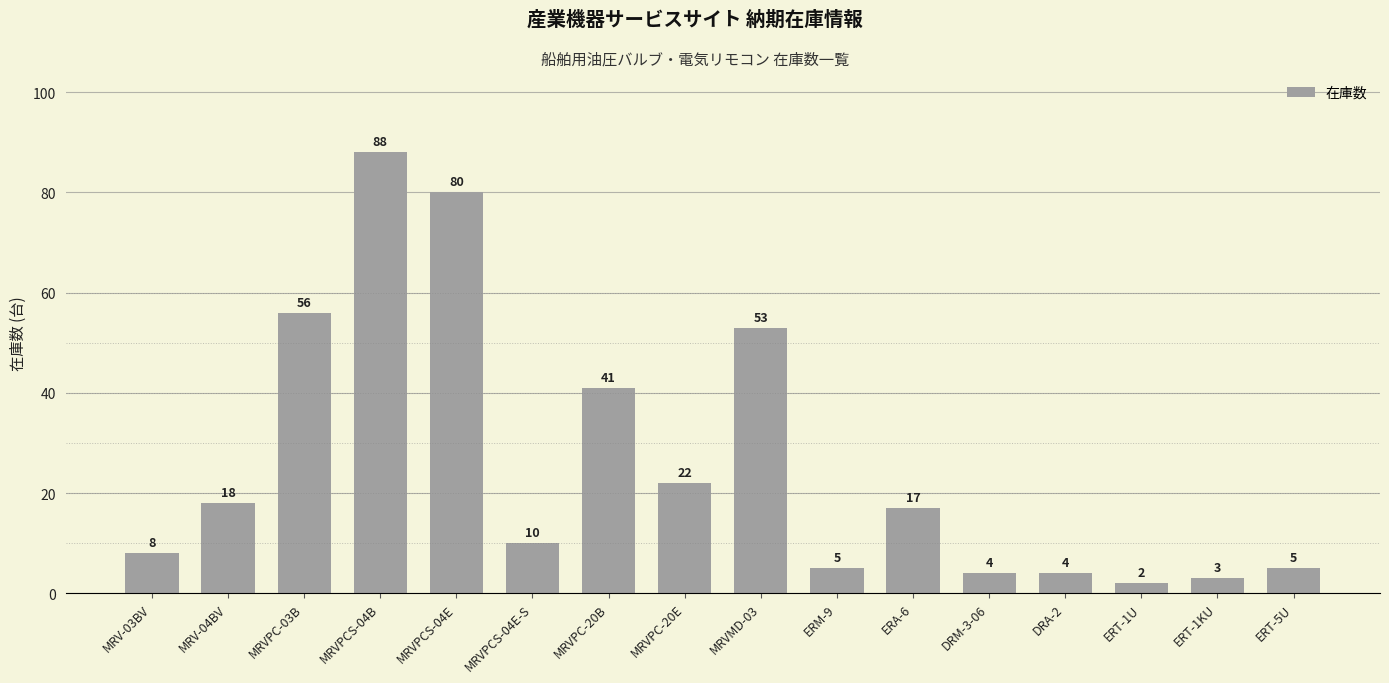

What position from the right is MRVPC-03B?

14